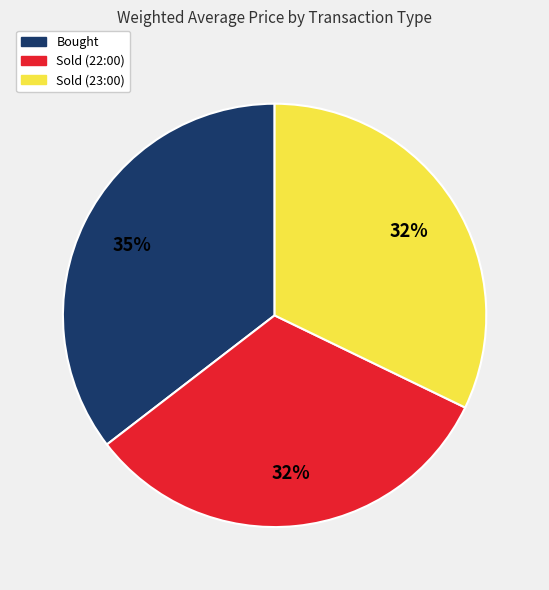

To the nearest percent, what is the average slice percentage?

33%